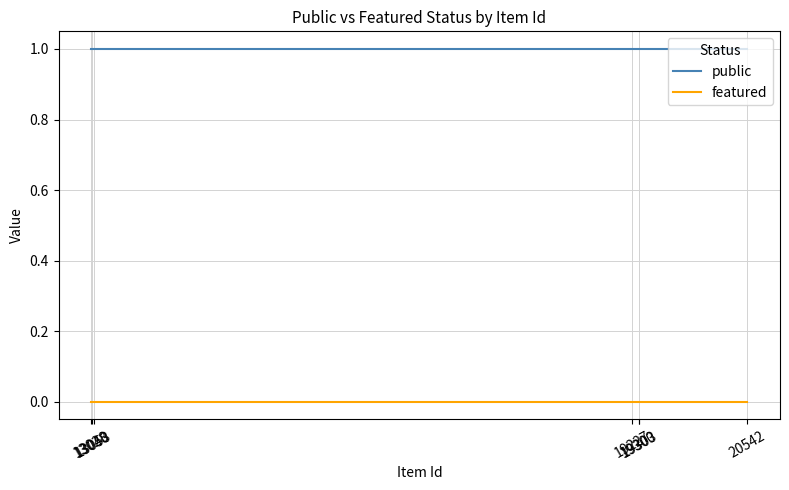

What is the label of the 15th point from the right?

13053